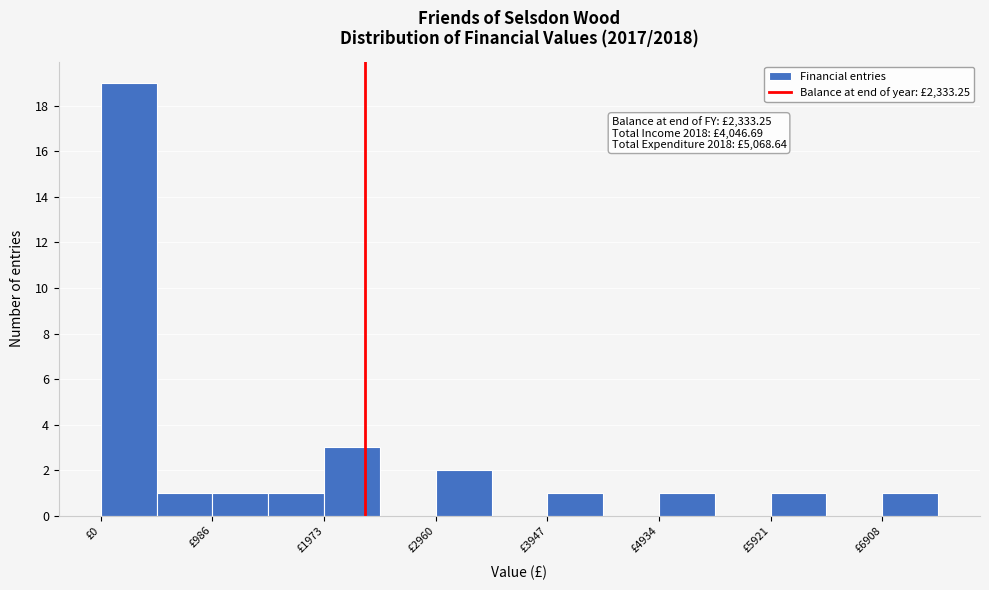

Over which range of the x-axis is the bar tallest?

0 to 500